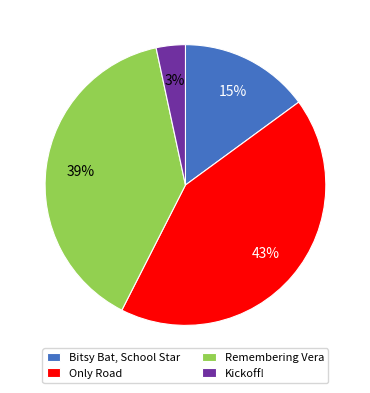

How many segments does this pie chart have?

4